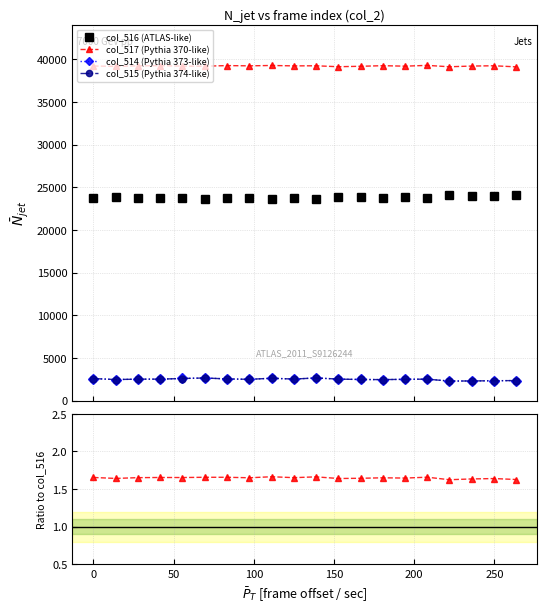

True or false: col_517 (Pythia 370-like) has more than 0 interior local peaks.

True